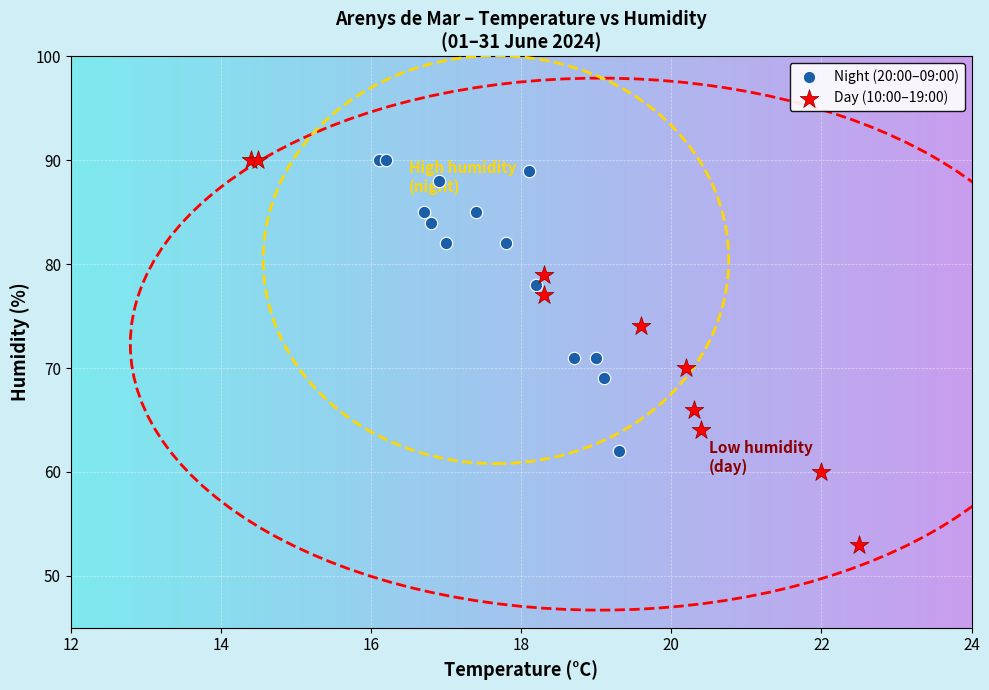

Which series reaches the minimum Y coordinate?

Day (10:00–19:00)